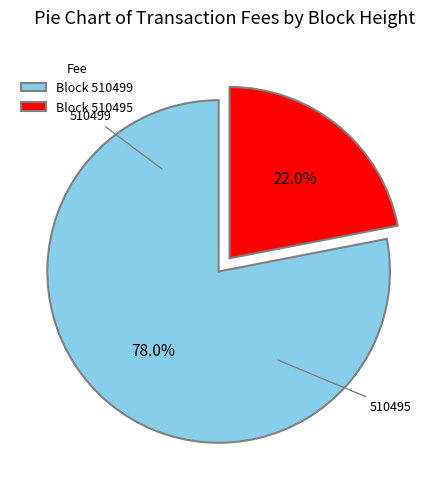

Rank the categories by value from highest to lowest.

Block 510499, Block 510495